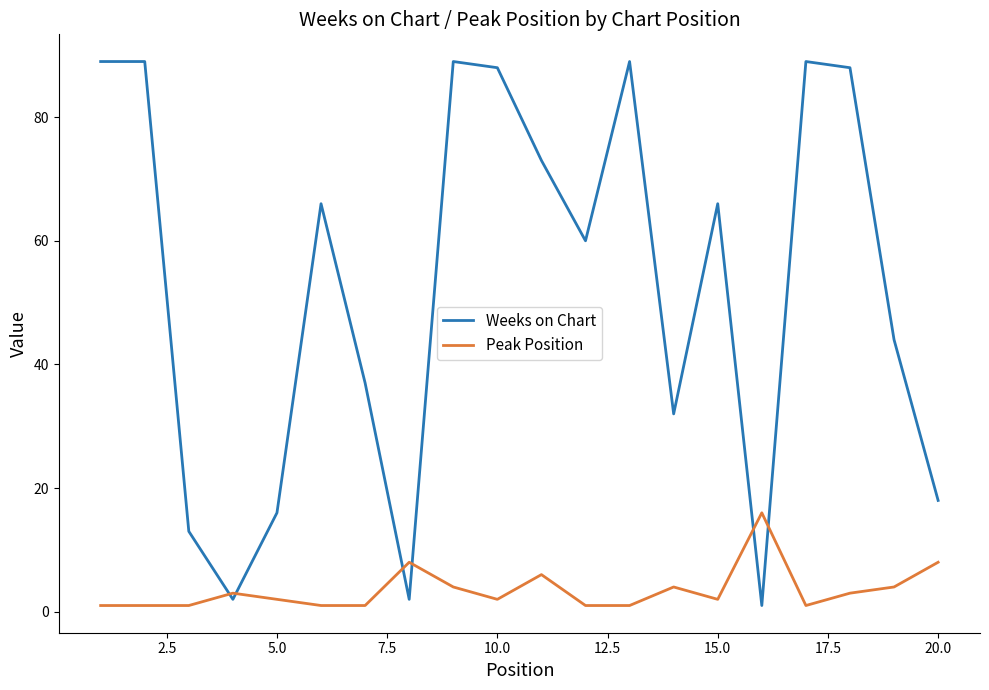

Which series has the largest total across all categories?

Weeks on Chart